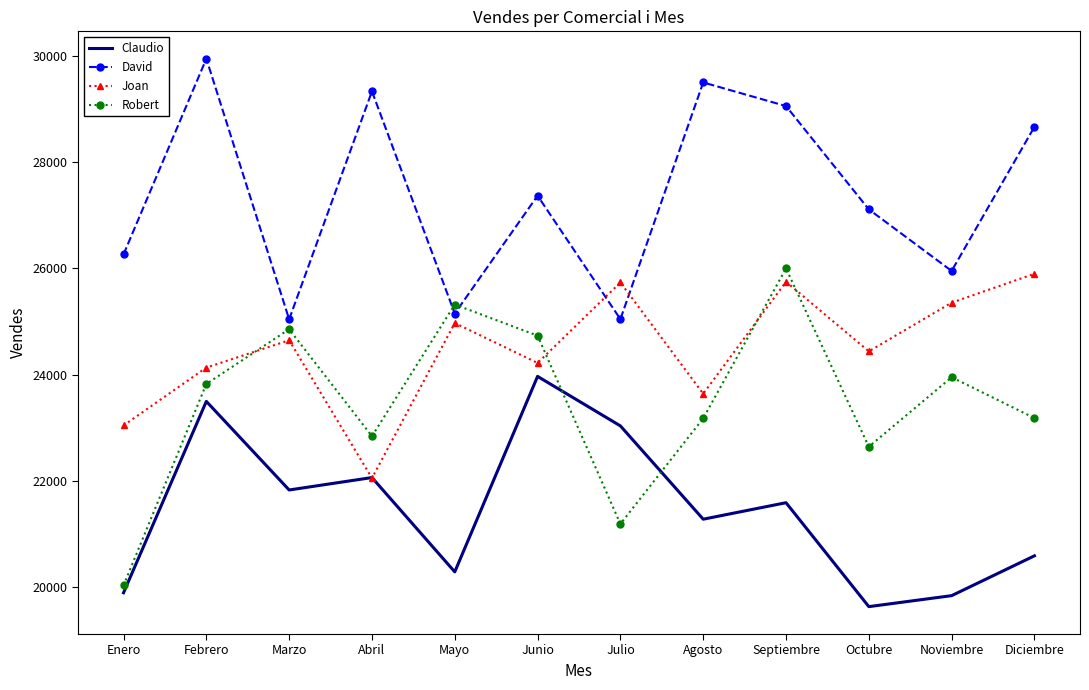

After their last crossing, which series has the higher values: Joan or Robert?

Joan